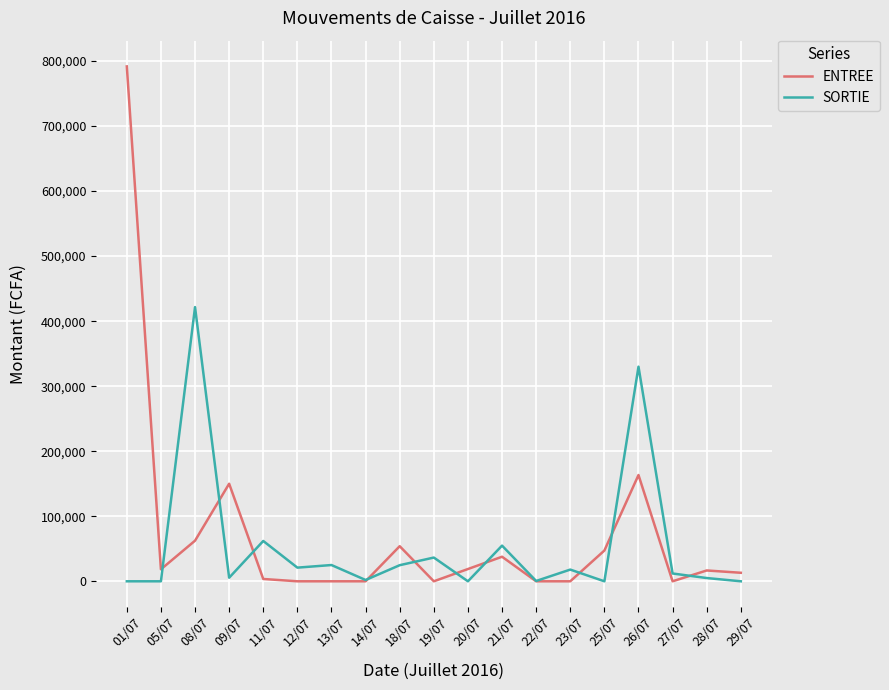

What is the highest value of the ENTREE series?

791705